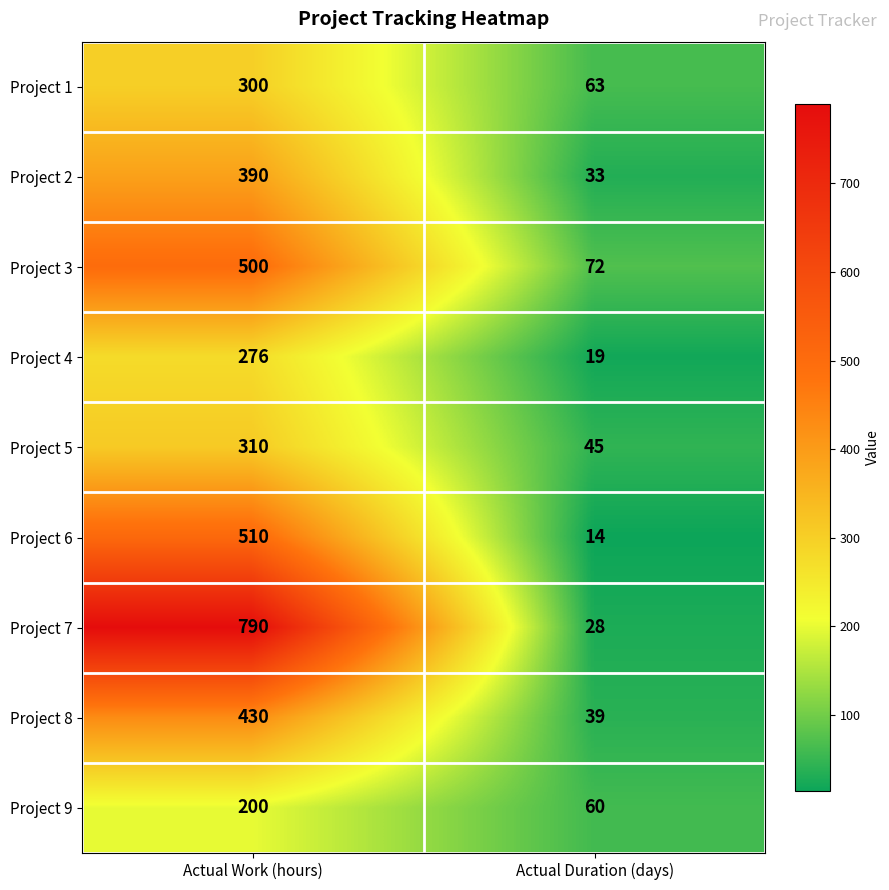

Read the Project 3 value at Actual Work (hours), to the nearest 5.

500